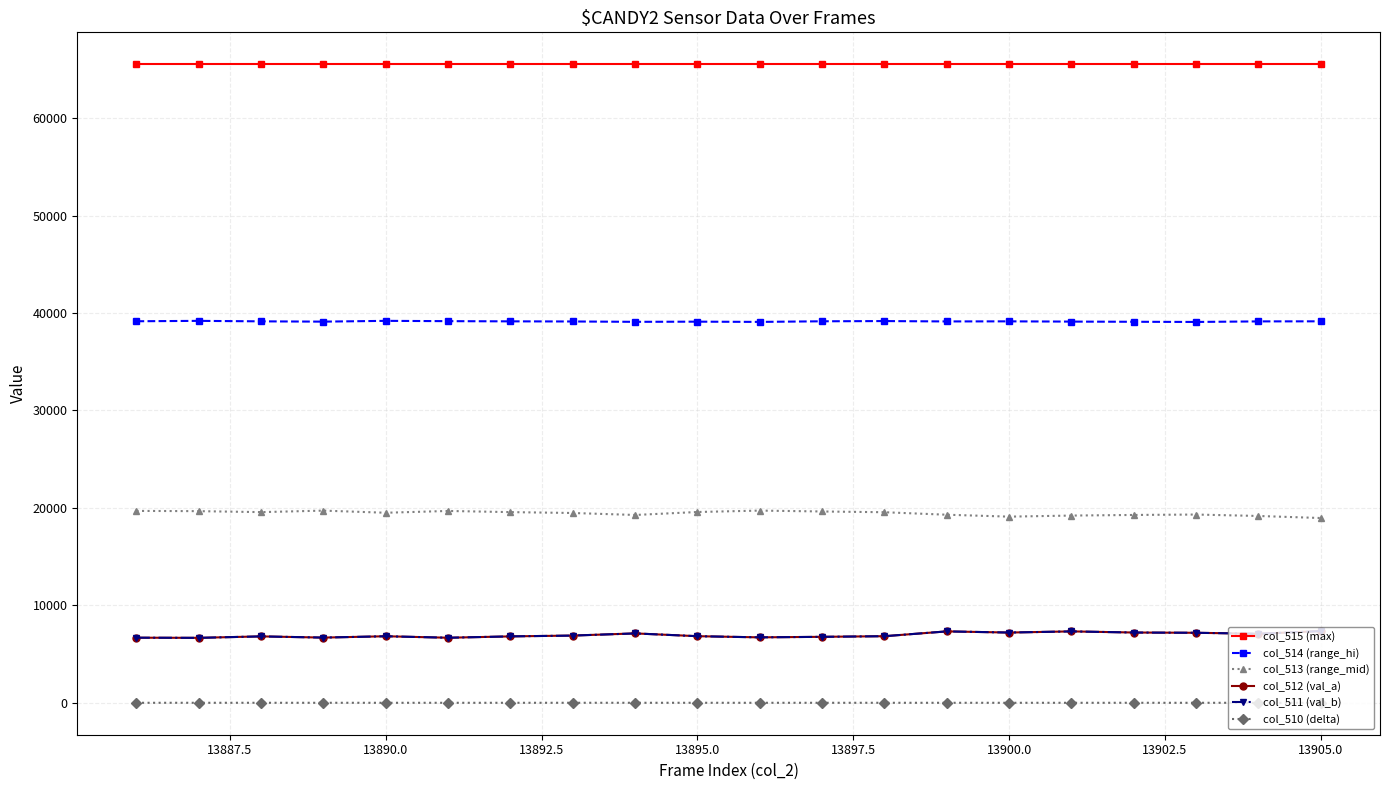

What are all the series names shown in the legend?

col_515 (max), col_514 (range_hi), col_513 (range_mid), col_512 (val_a), col_511 (val_b), col_510 (delta)